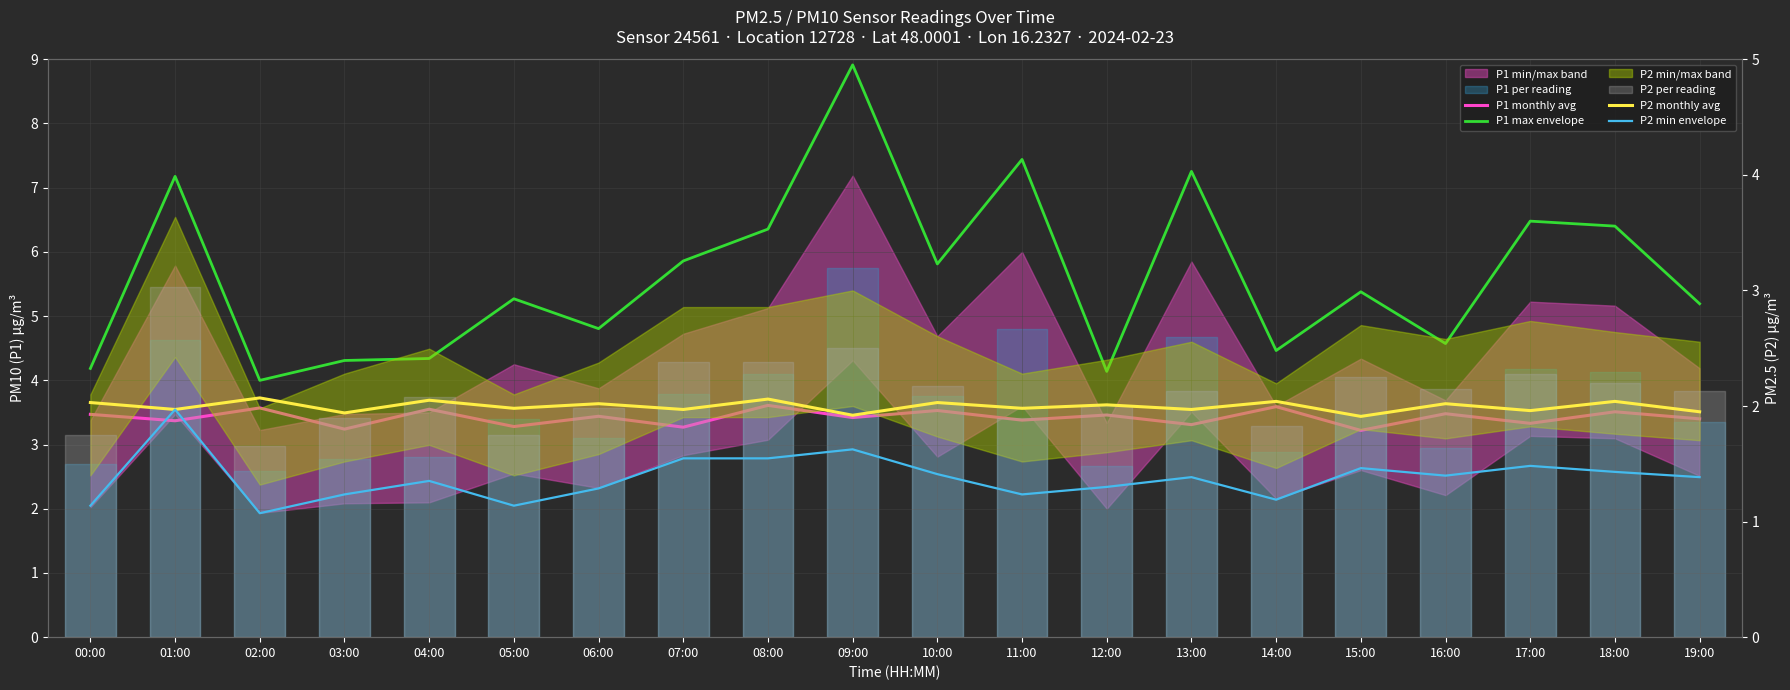

True or false: P1 monthly avg and P1 max envelope intersect in this chart.

False